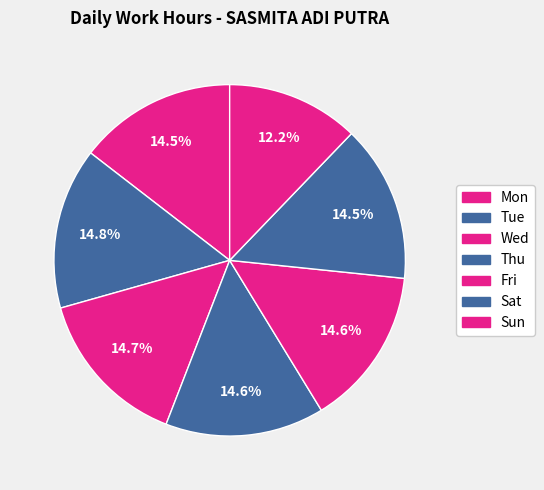

Count the number of slices in the pie.

7